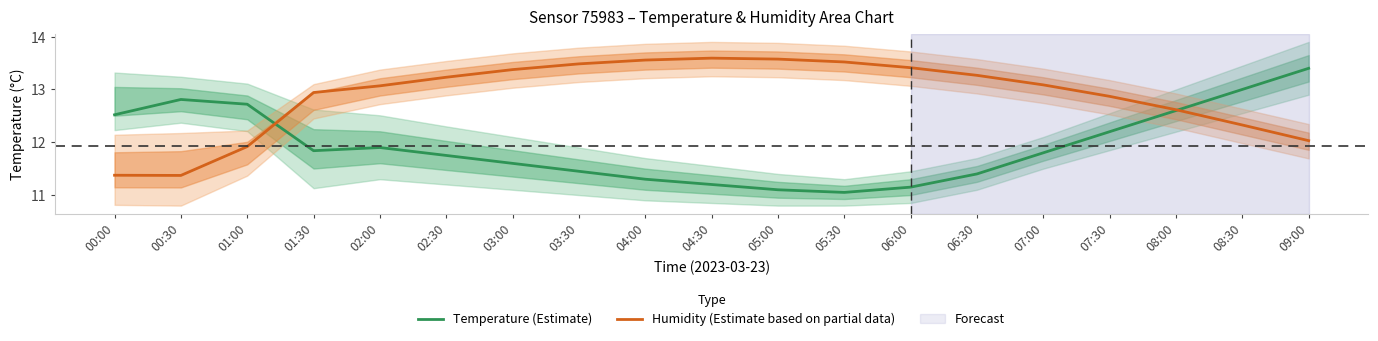

At which label does Humidity (Estimate based on partial data) first exceed 13?

02:00